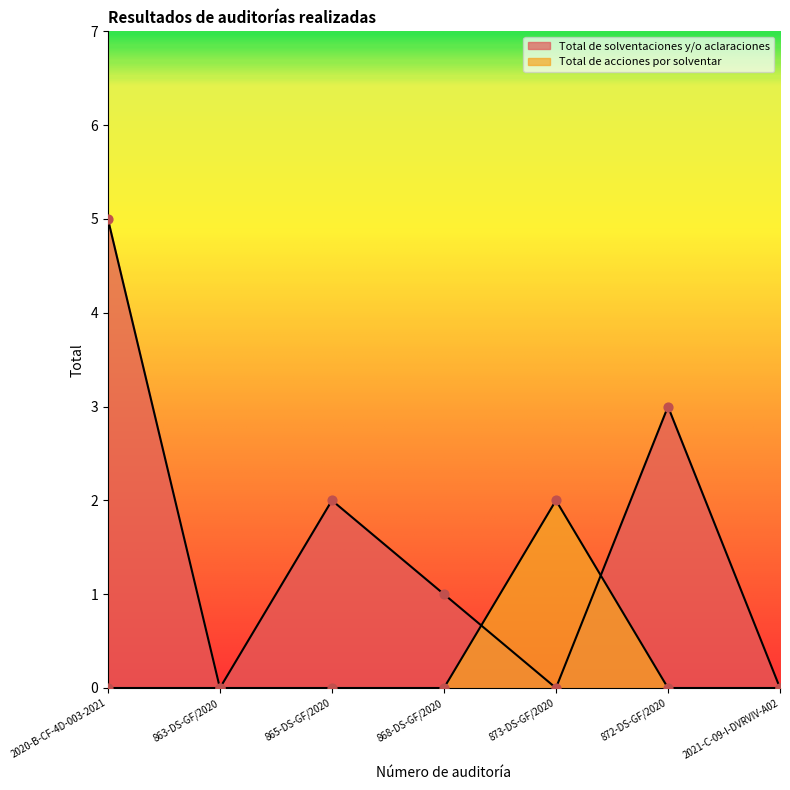

Is the value of Total de solventaciones y/o aclaraciones at 868-DS-GF/2020 greater than the value of Total de acciones por solventar at 2021-C-09-I-DVRVIV-A02?

Yes